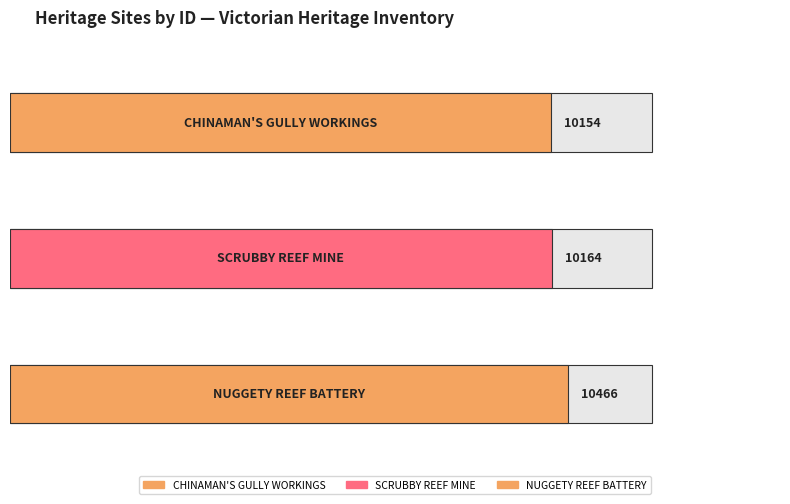

Read the value at CHINAMAN'S GULLY WORKINGS, to the nearest 10.

10150